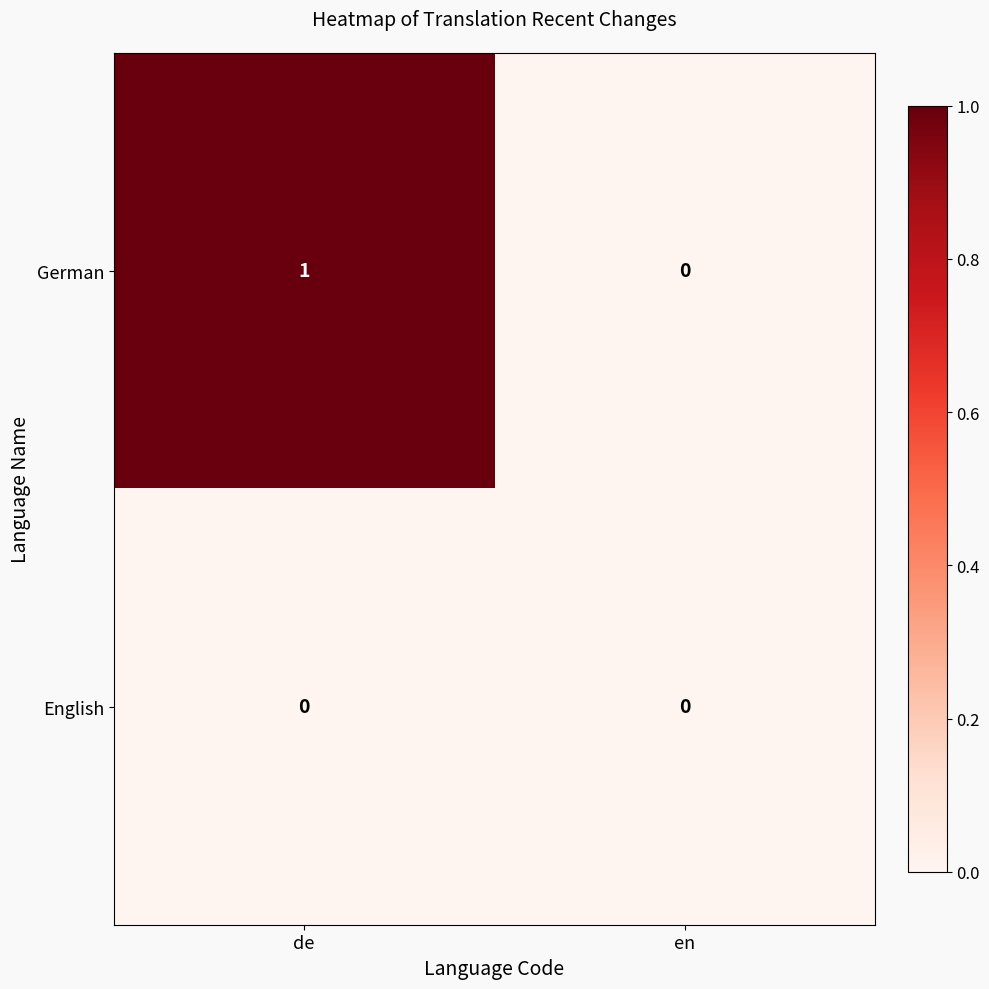

At which category is the sum across all series the highest?

de